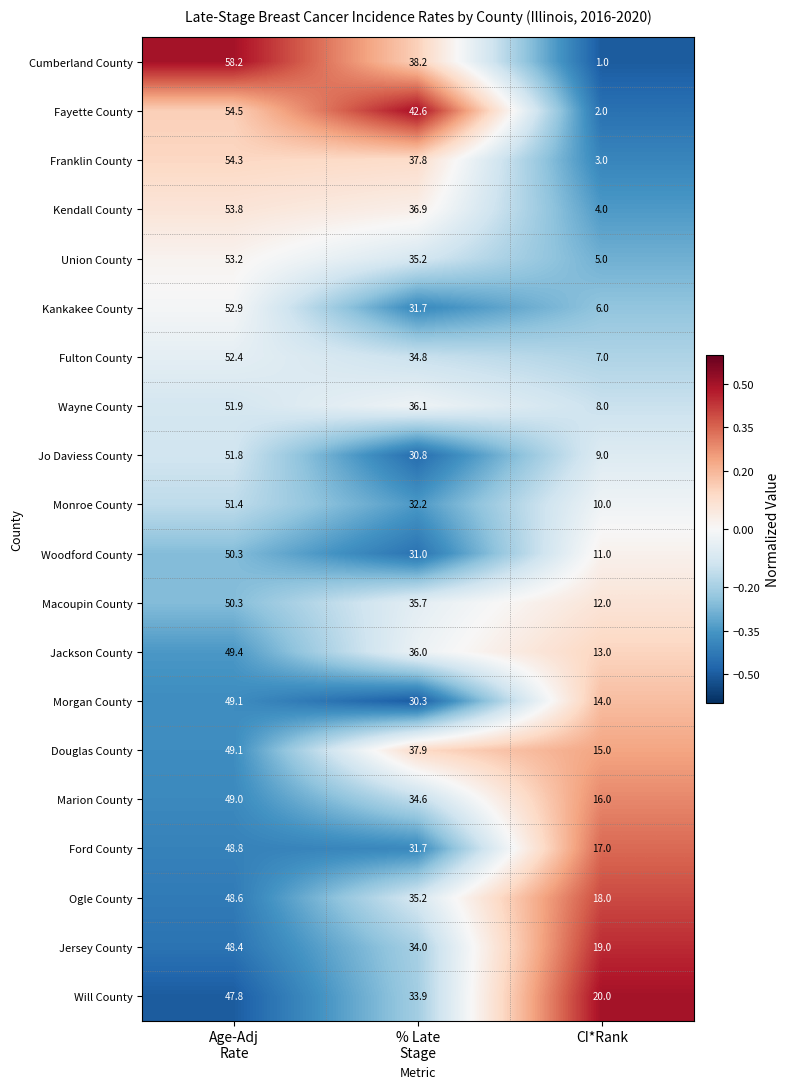

What is the average value of the Jersey County series?

33.8